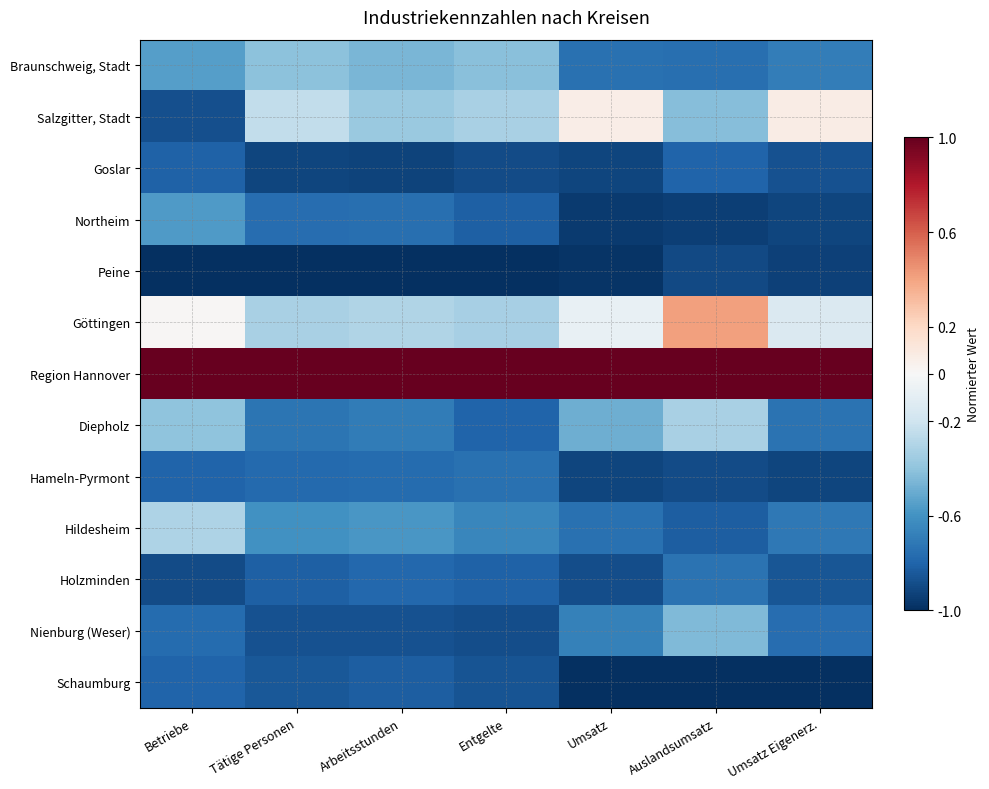

At which category is the sum across all series the highest?

Auslandsumsatz